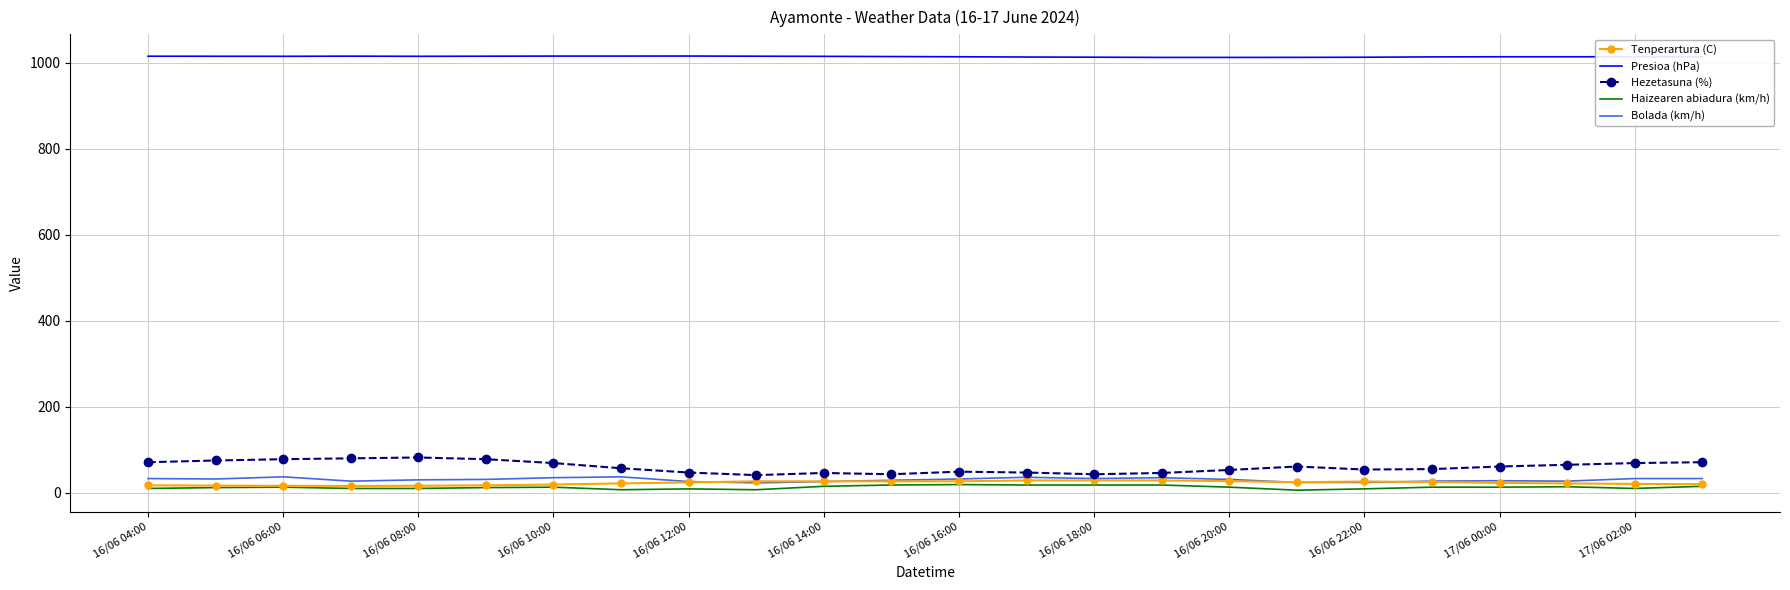

At how many categories does at least one series exceed 342?

24